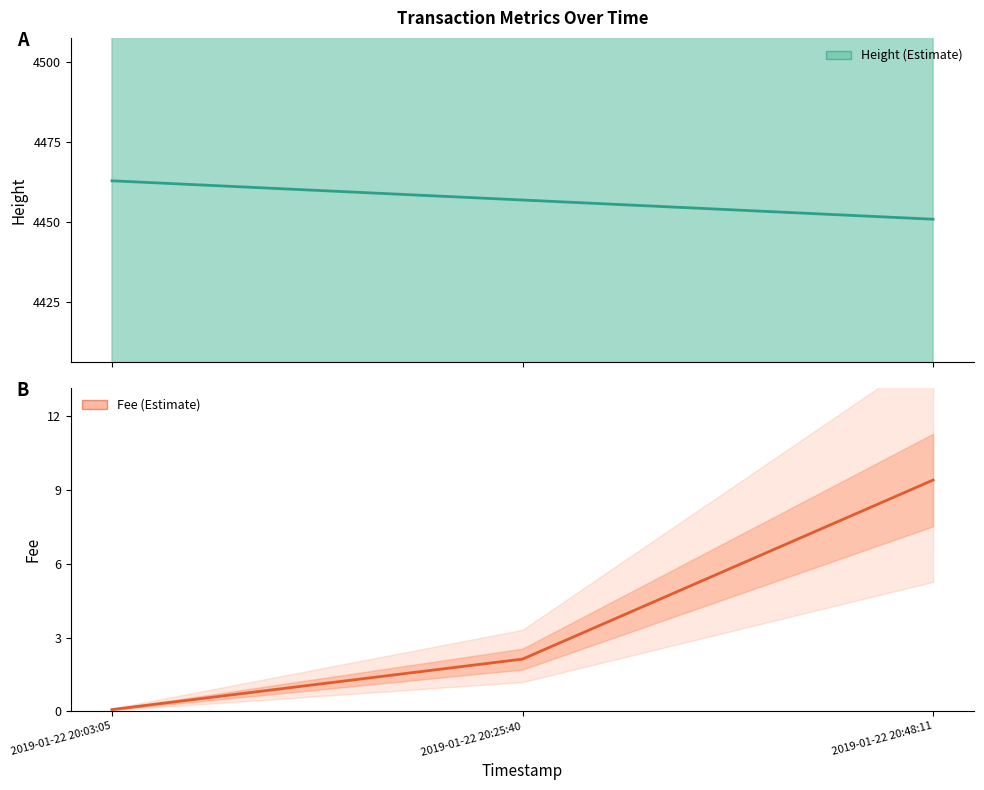

At which category is the sum across all series the highest?

2019-01-22 20:03:05